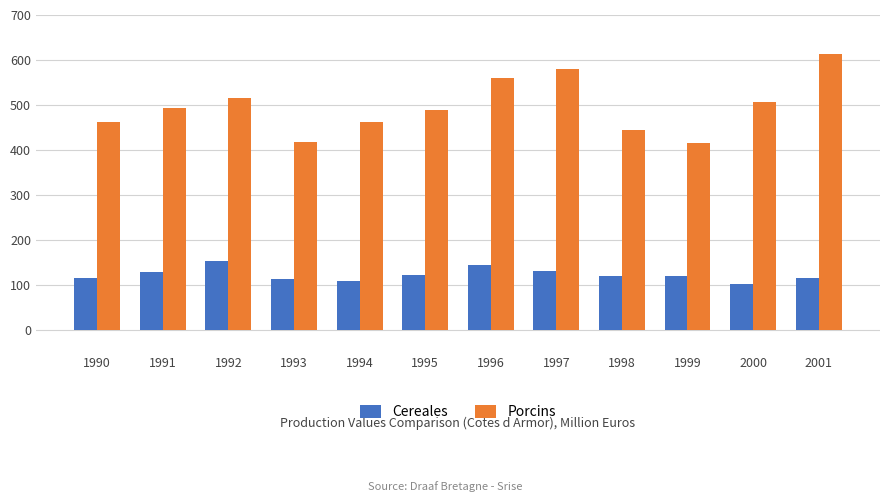

List the series in order of their peak value, lowest first.

Cereales, Porcins